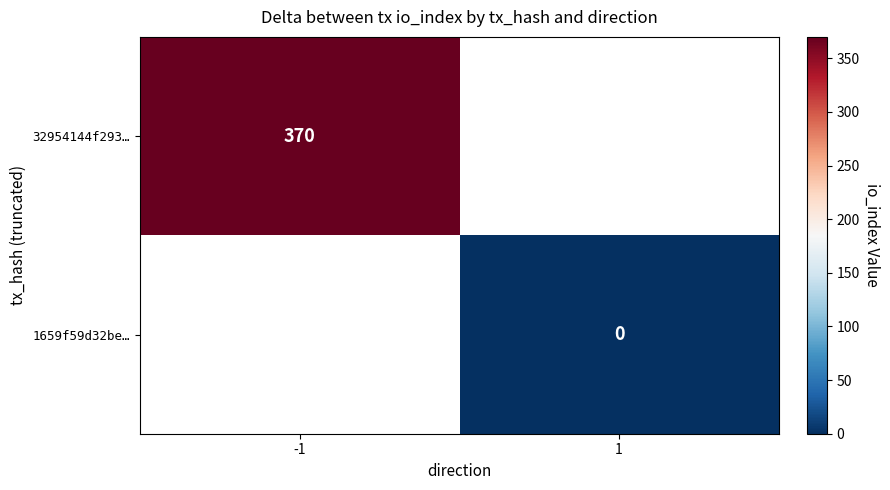

True or false: 32954144f293… has a value of 629 at -1.

False